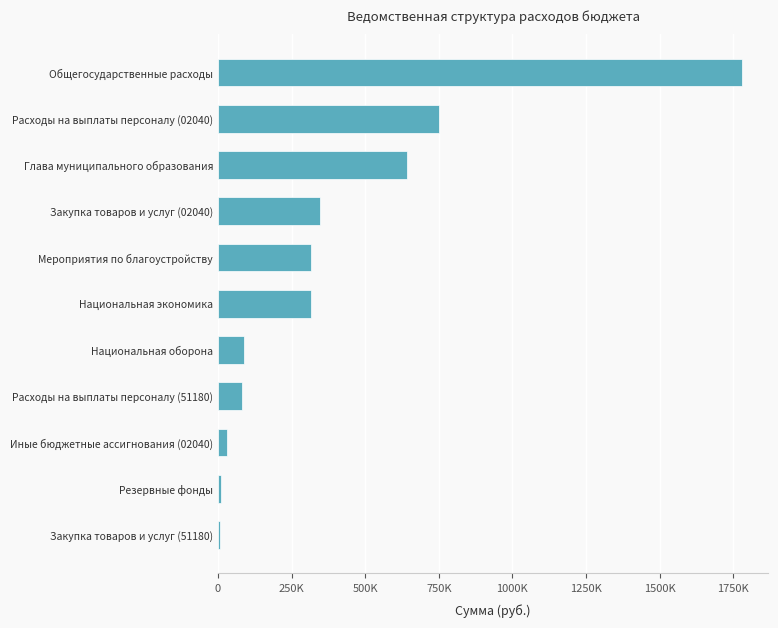

Are the bars horizontal?

Yes